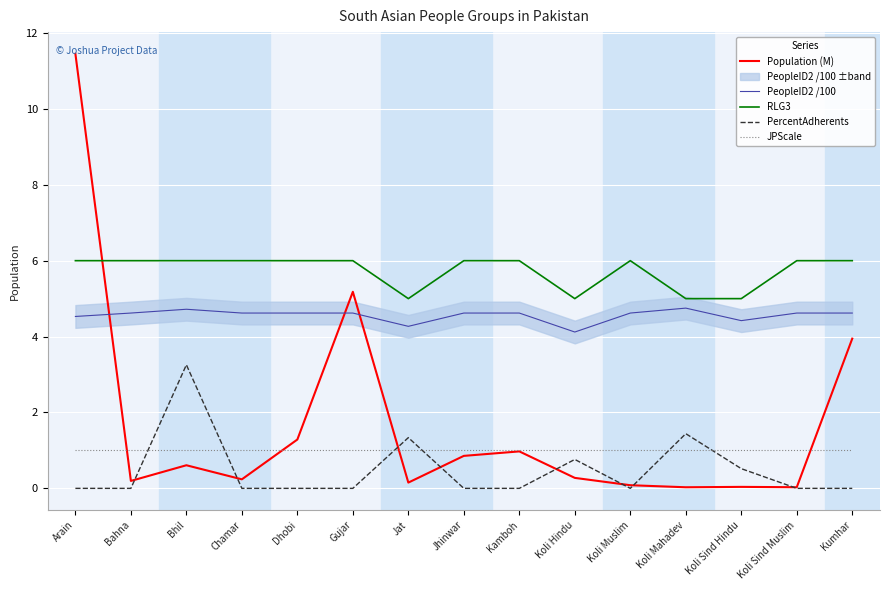

What is the highest value of the RLG3 series?

6.0